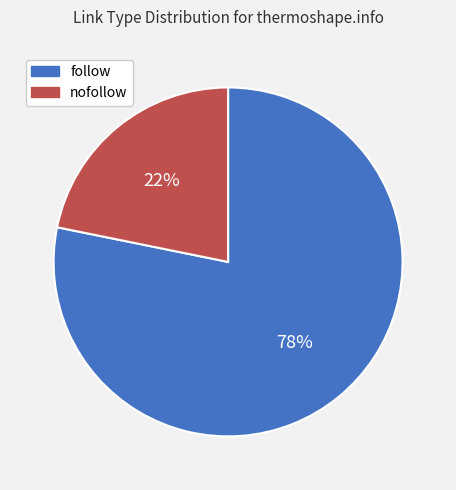

True or false: follow accounts for 78% of the total.

True